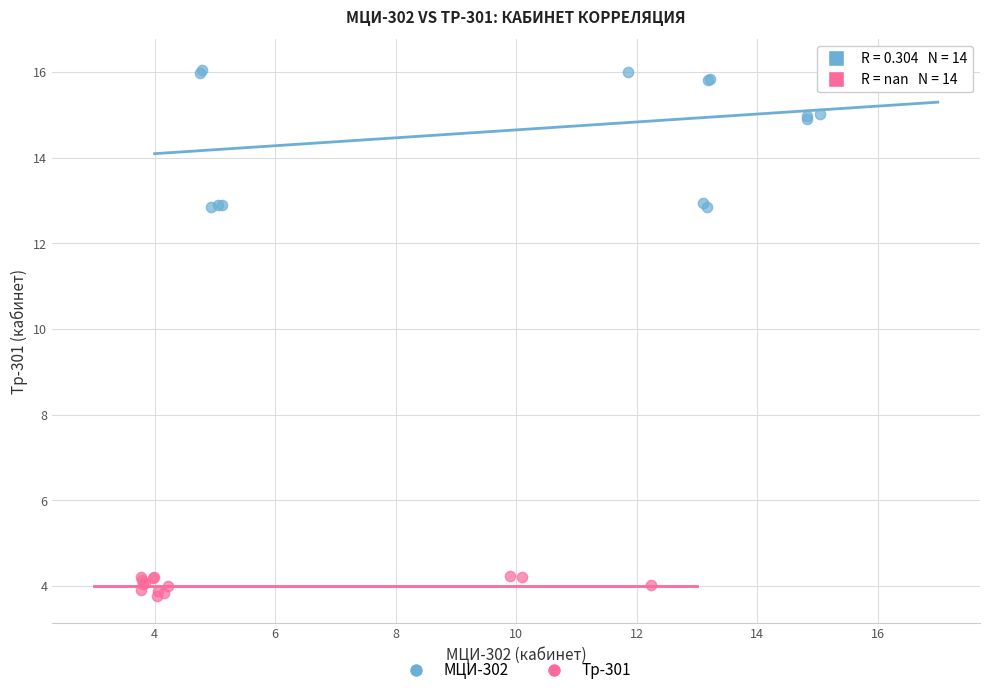

Which series contains the highest Y value?

МЦИ-302